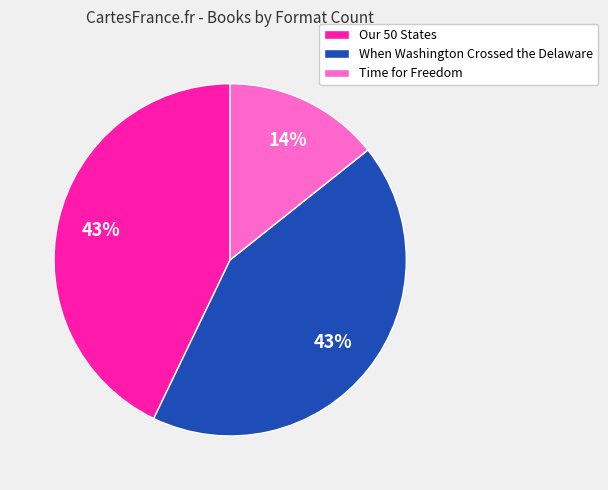

Count the number of slices in the pie.

3